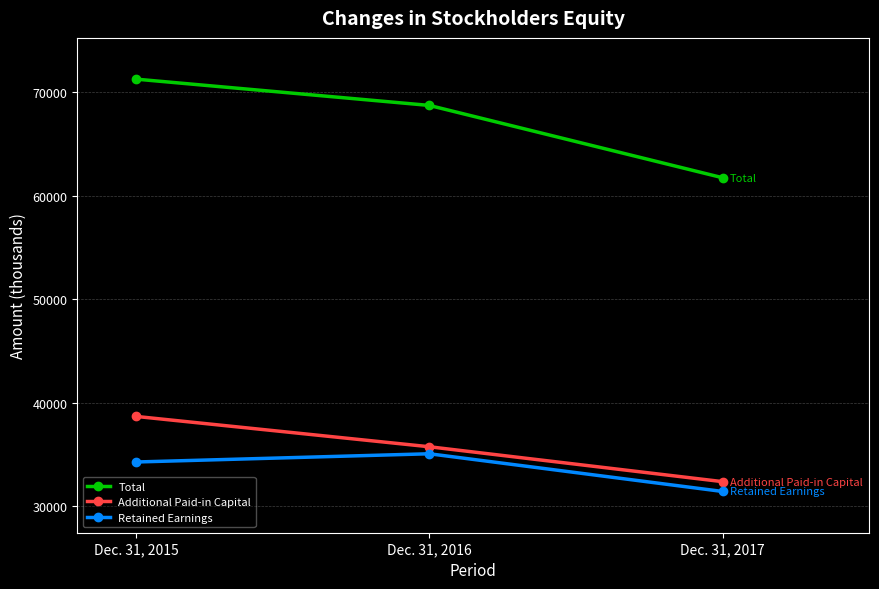

At how many categories does at least one series exceed 47466?

3